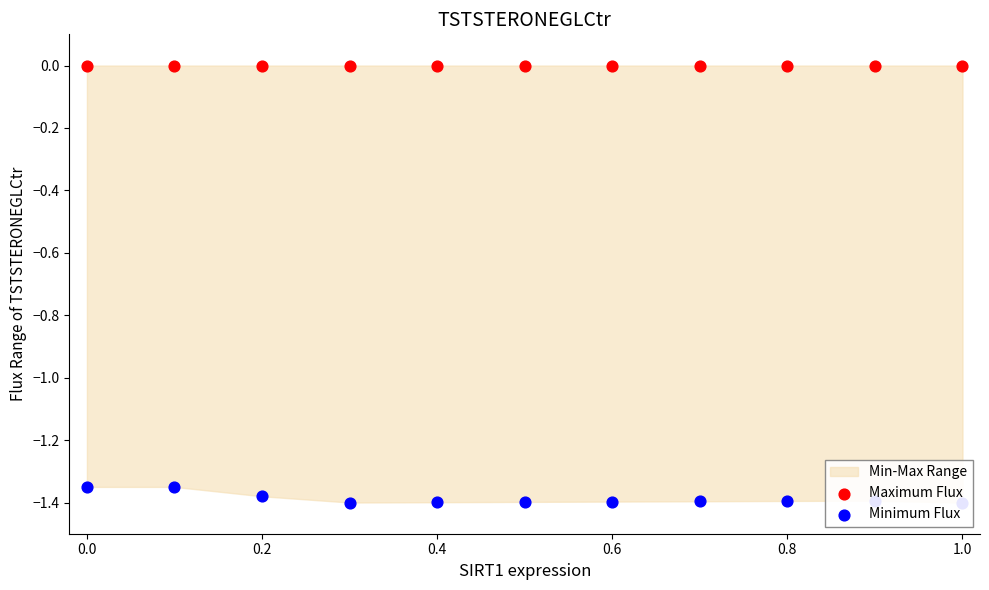

Which series has the largest total across all categories?

Maximum Flux